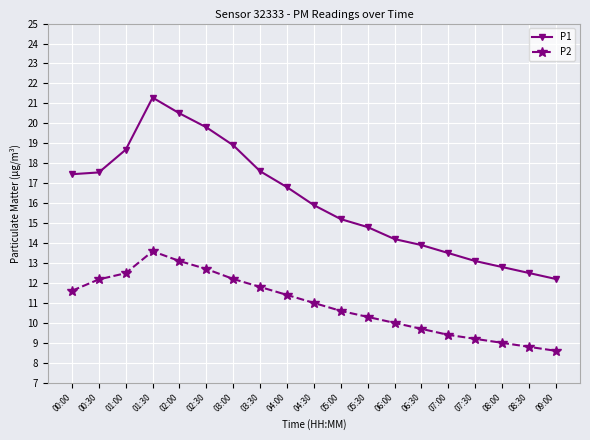

At which label does P1 reach its minimum?

09:00